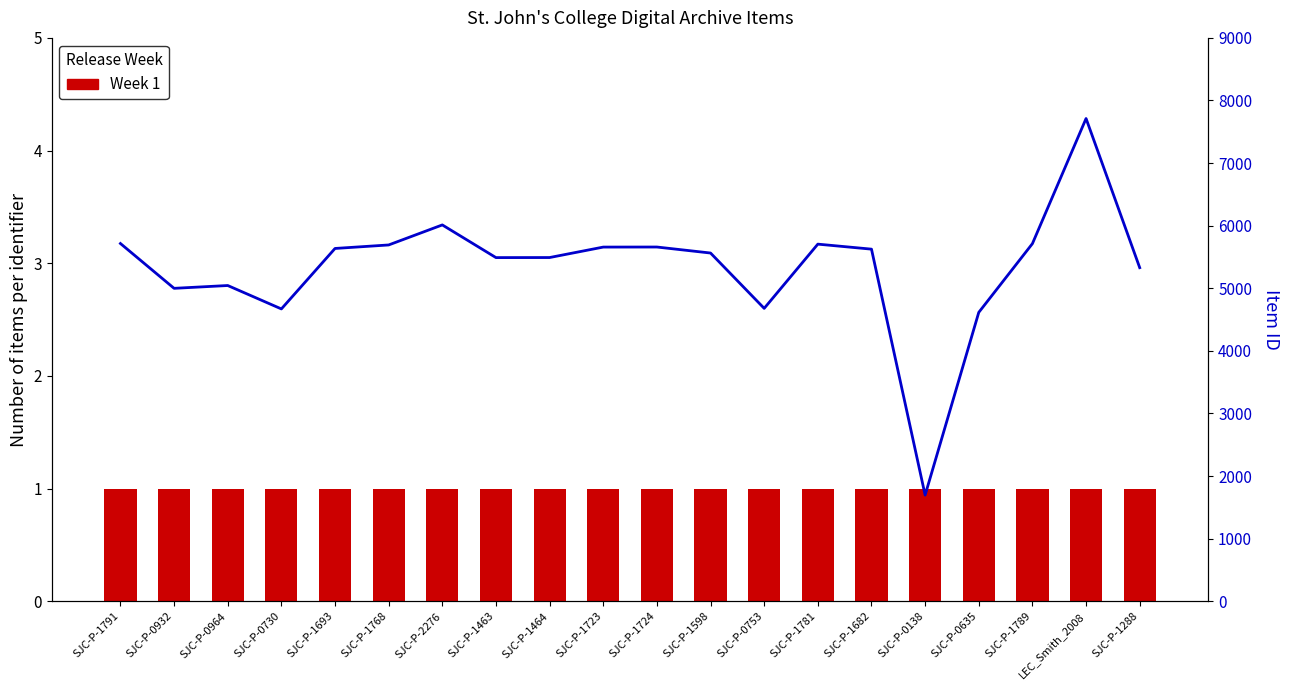

Which series has the widest spread of values?

Item ID Value